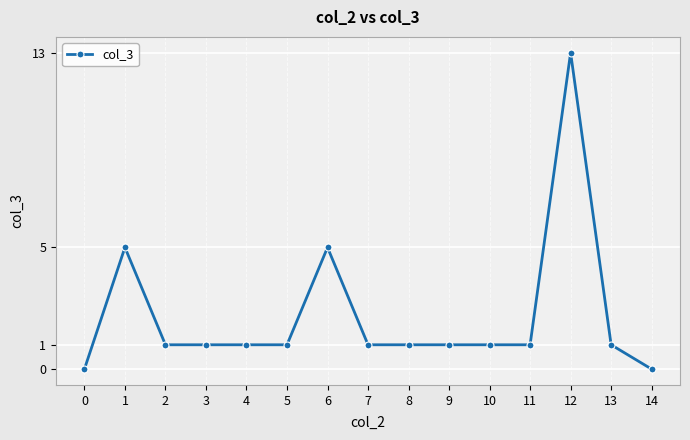

What is the value of the 4th point from the left?

1